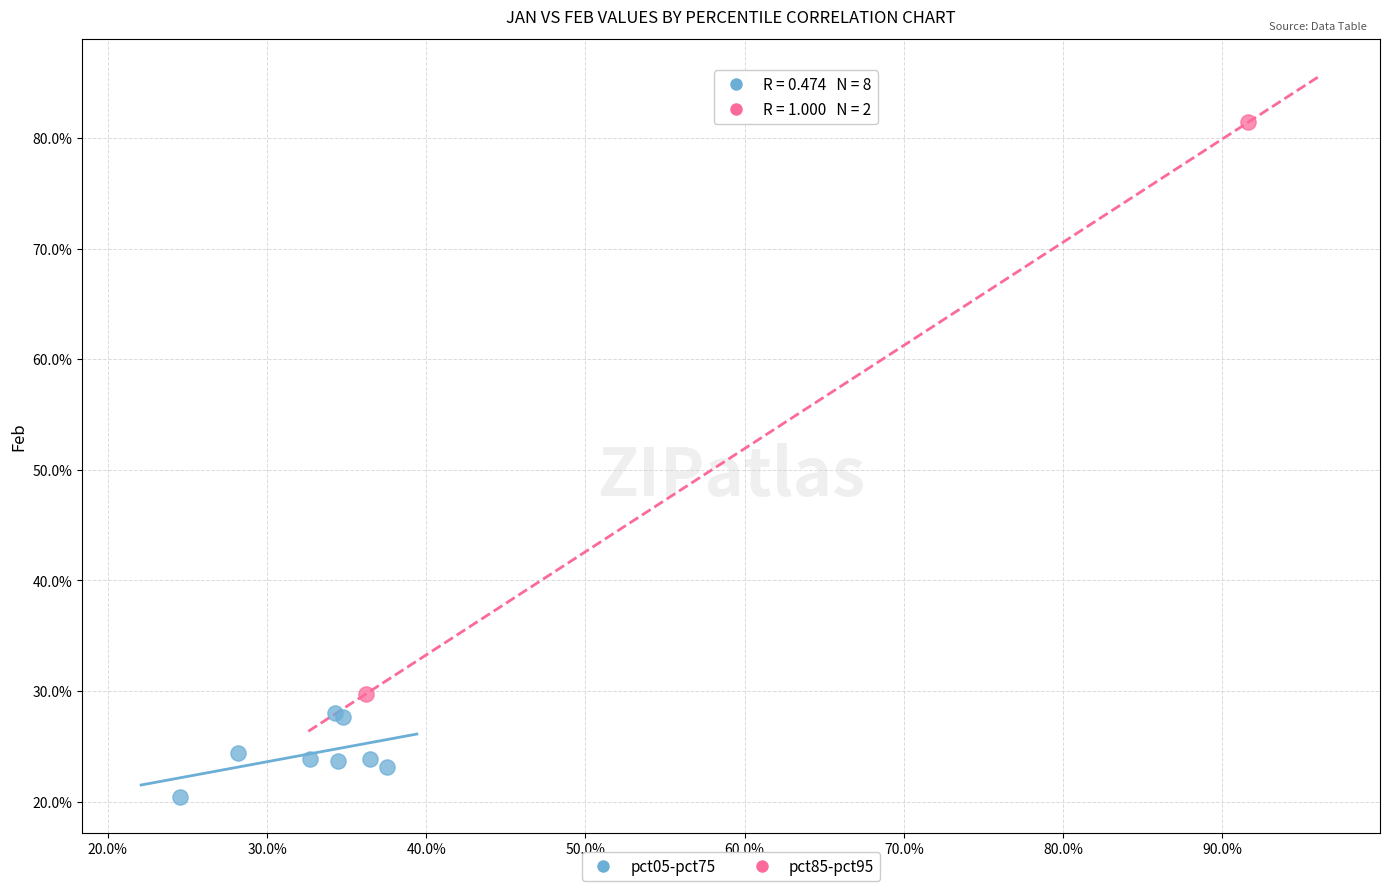

Which series reaches the minimum Y coordinate?

pct05-pct75